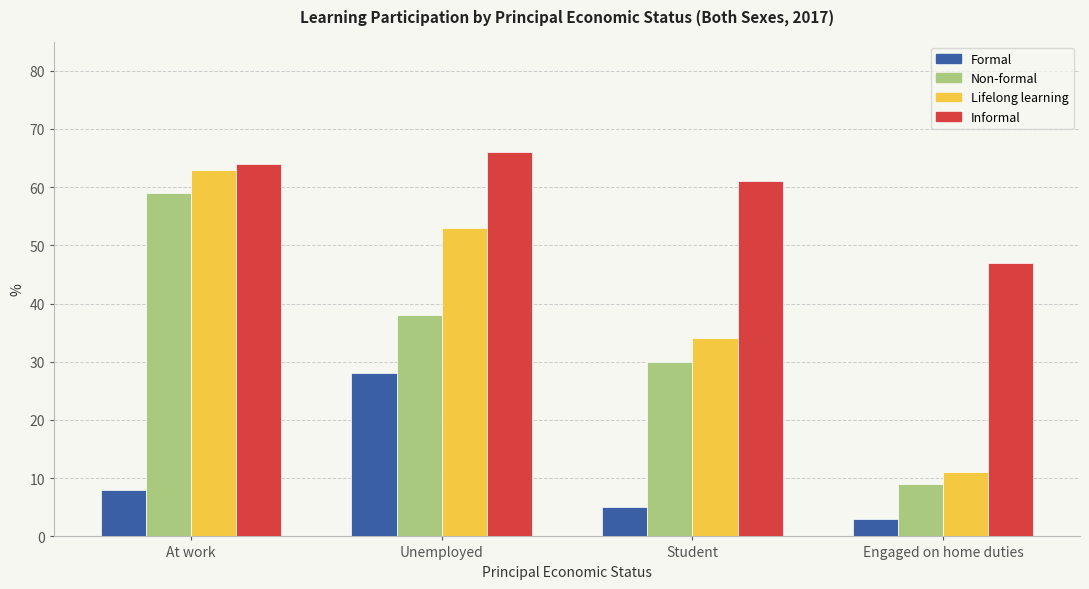

What is the total value across all series at Student?

130